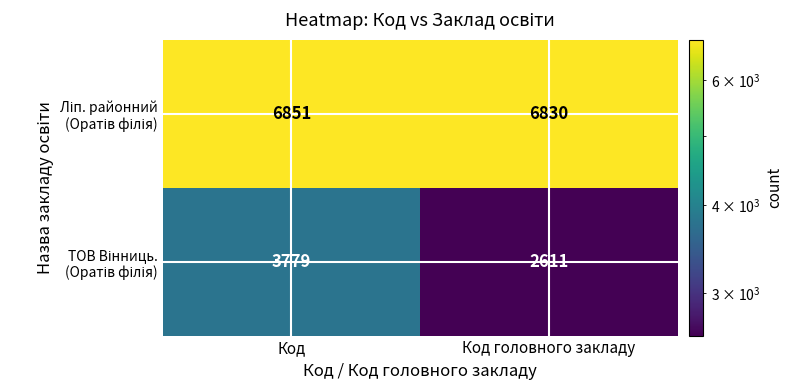

What is the total value across all series at Код головного закладу?

9441